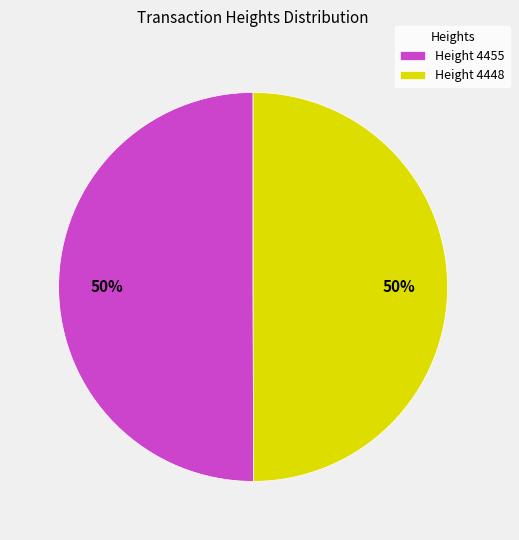

To the nearest percent, what is the average slice percentage?

50%